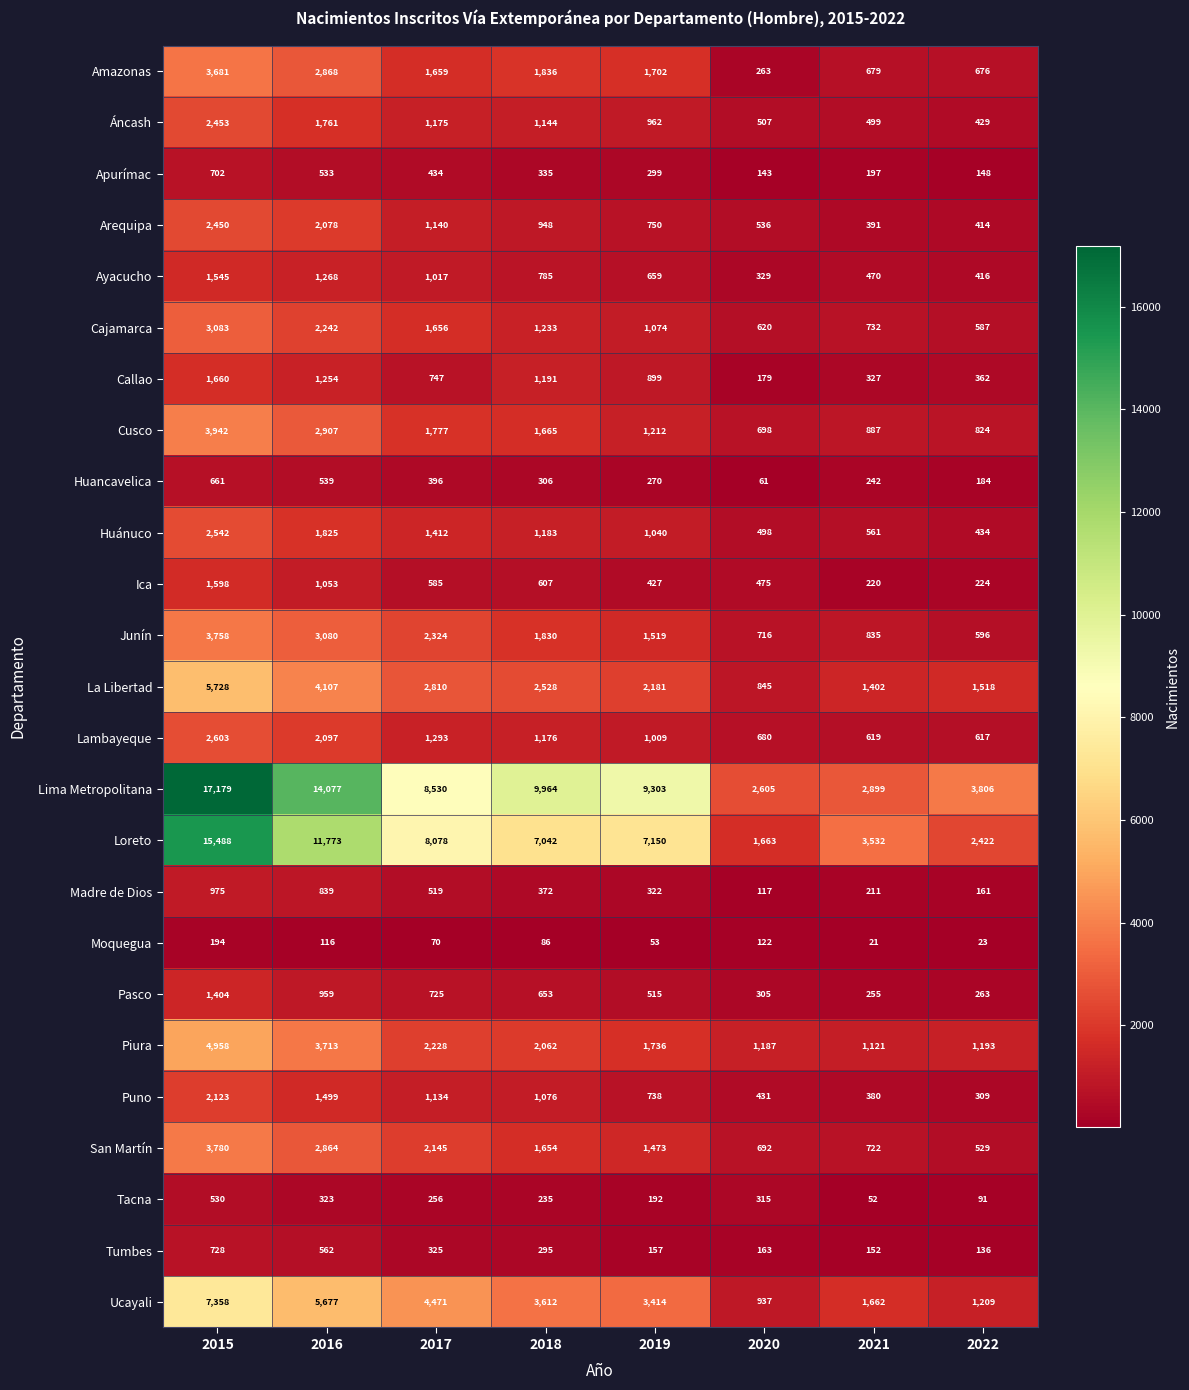

Is it true that Cajamarca equals 1138 at 2017?

False